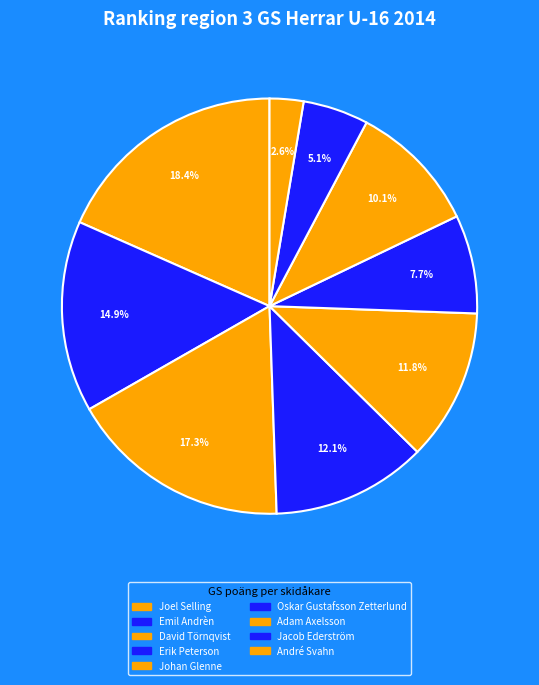

Count the number of slices in the pie.

9